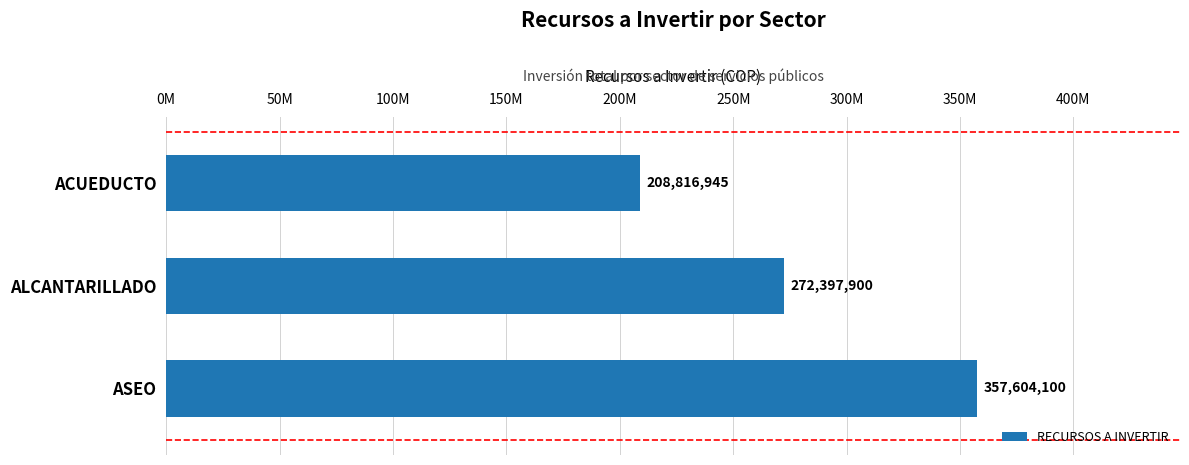

Does the chart contain any negative values?

No